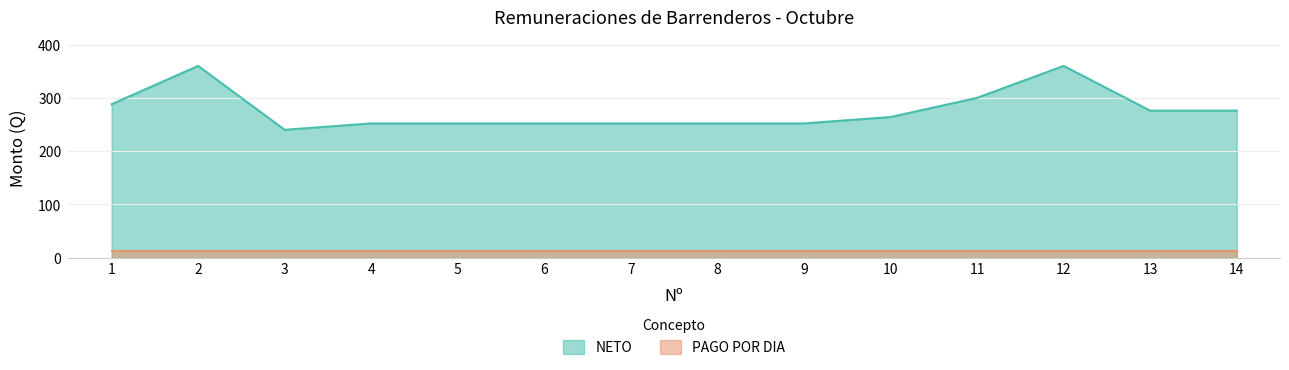

Which label corresponds to the smallest value in the chart?

3